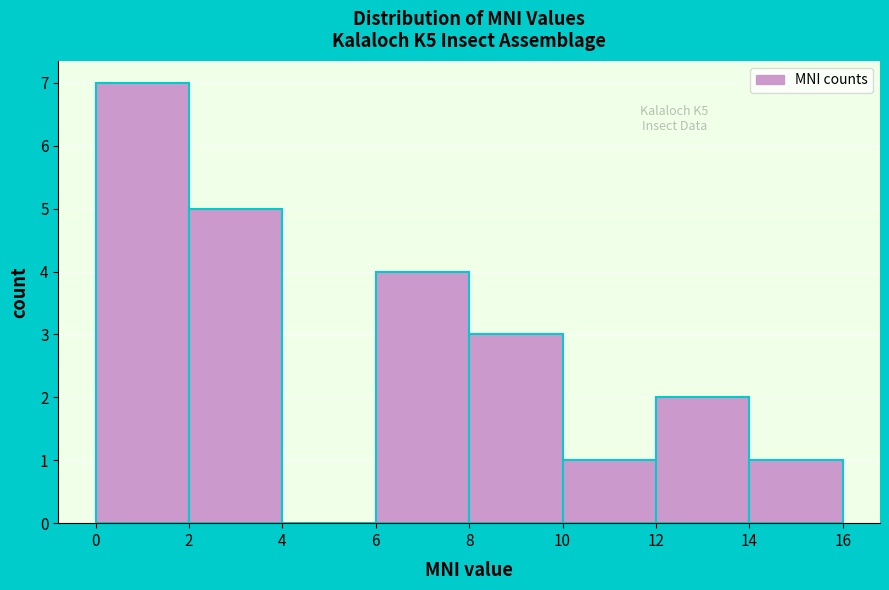

Which range on the x-axis has the tallest bar?

0 to 2